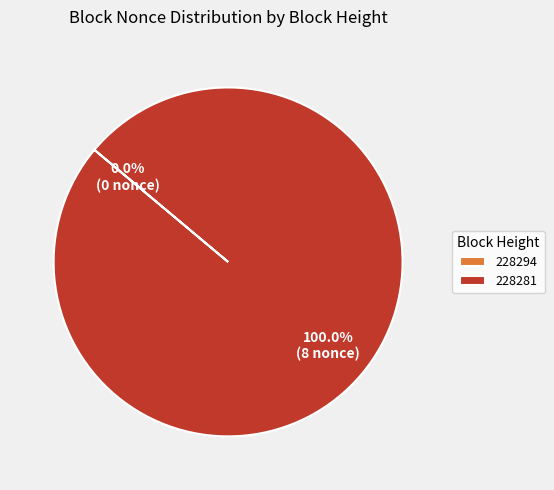

Does any single category account for the majority?

Yes